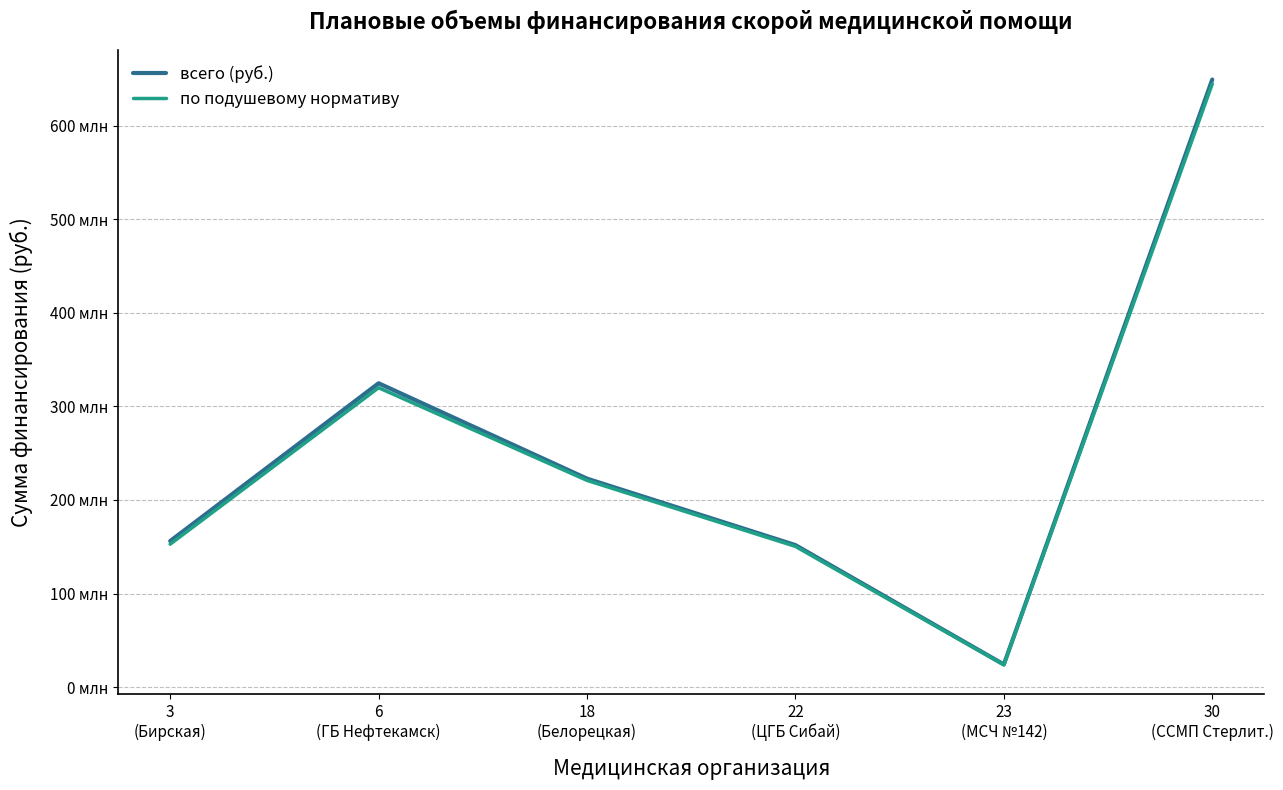

Is this an area chart (filled region under the line)?

No